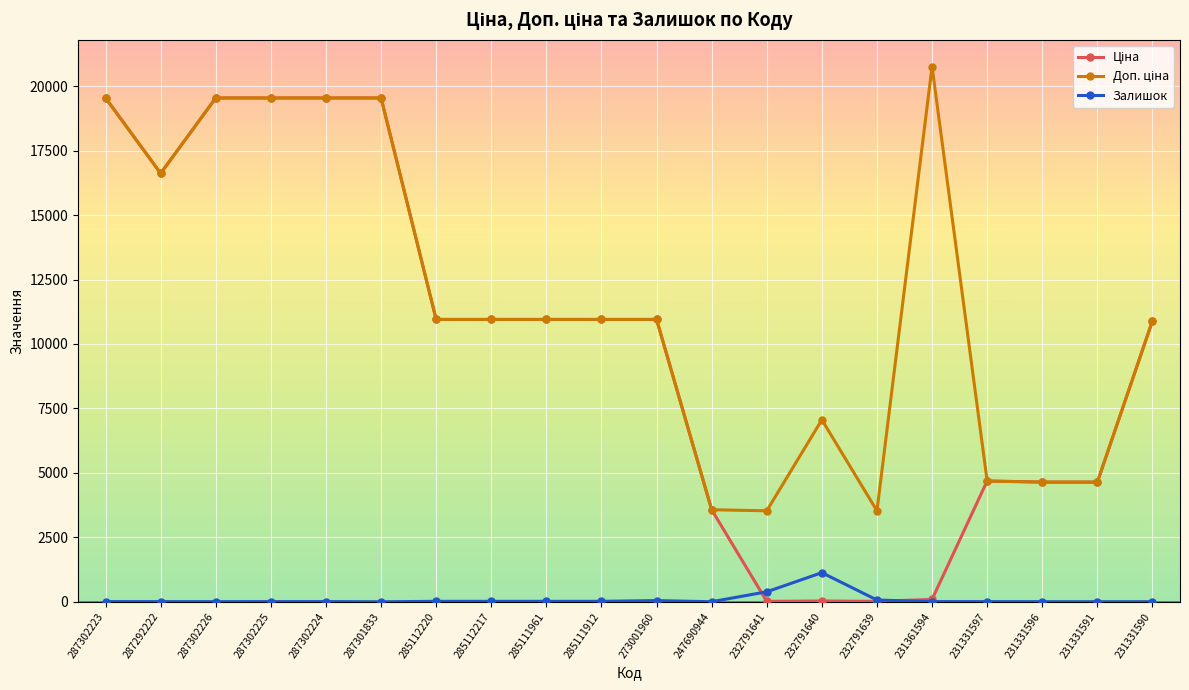

True or false: Залишок has more than 0 interior local peaks.

True